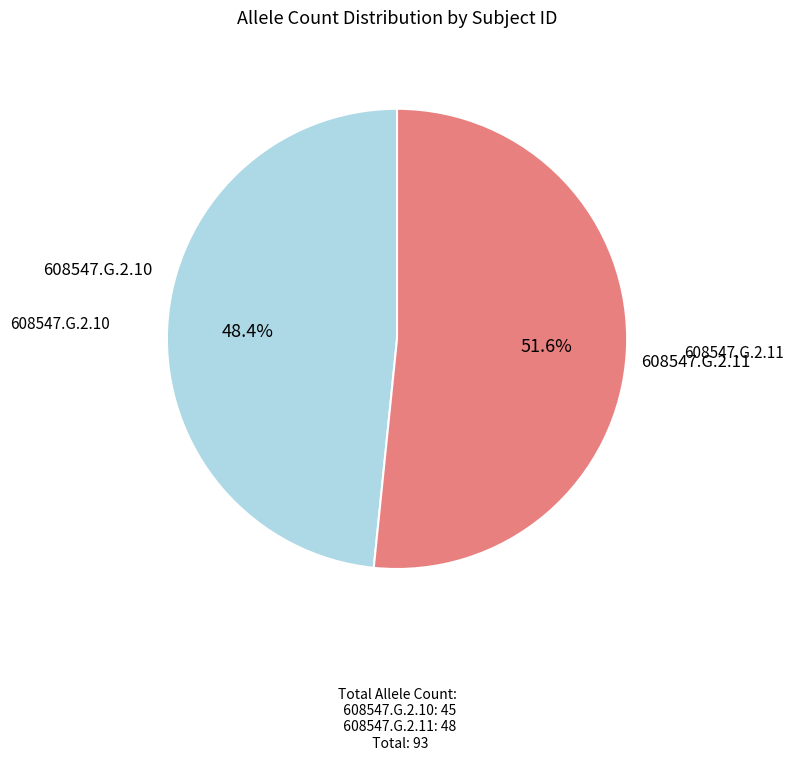

To the nearest percent, what is the difference between the largest and smallest slice percentages?

3%